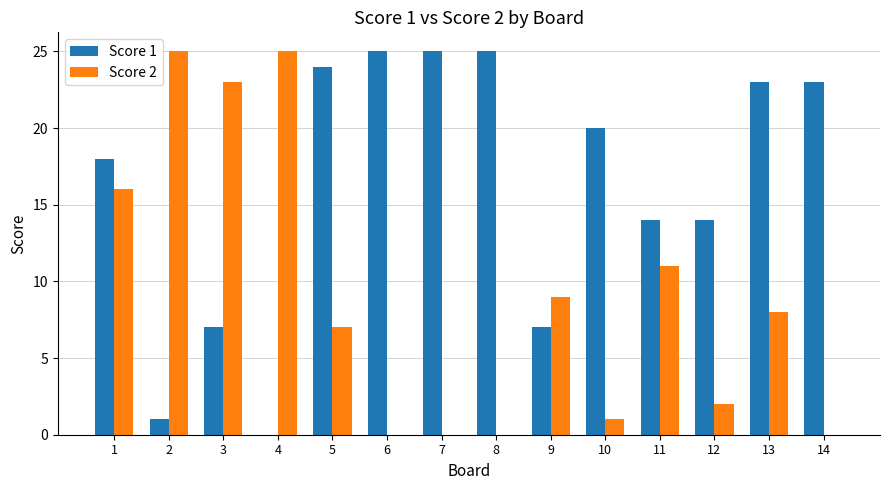

What is the maximum value shown in the chart?

25